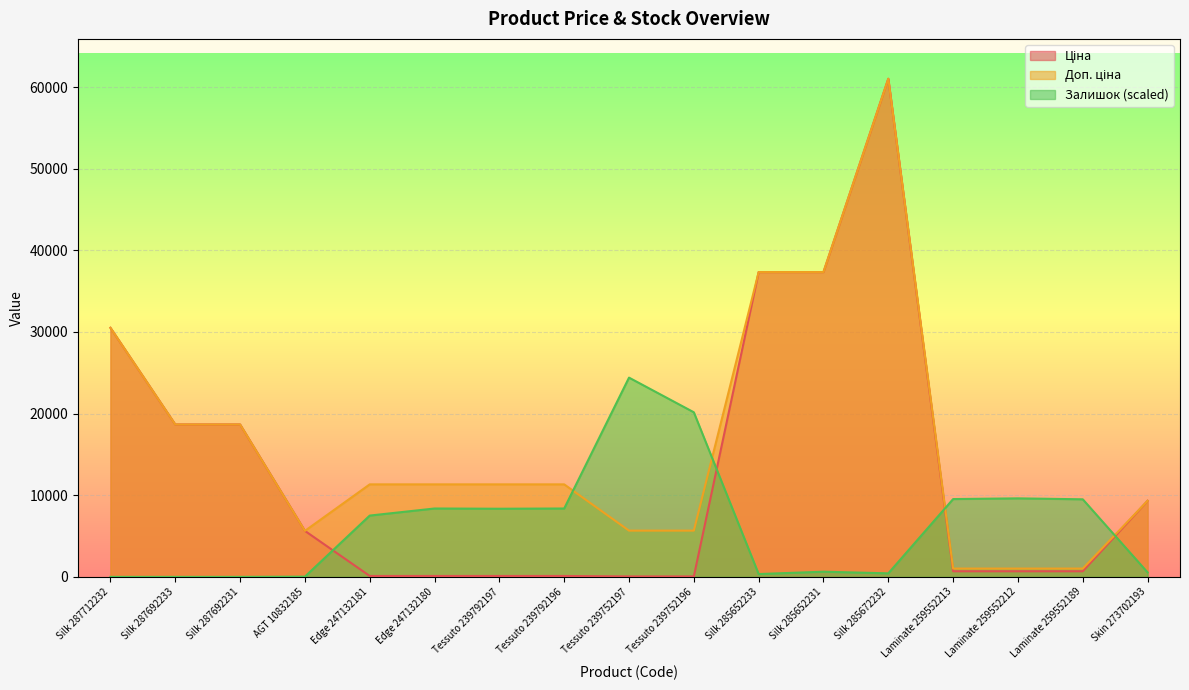

Between Silk 287692231 and Laminate 259552189, which series saw the biggest shift?

Ціна